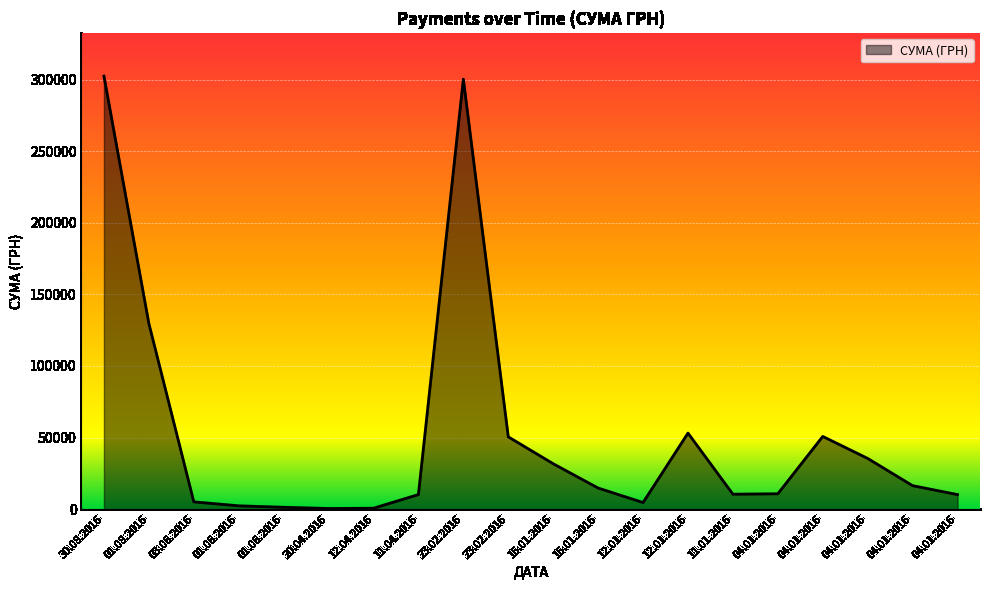

Where is the first local minimum?

20.04.2016